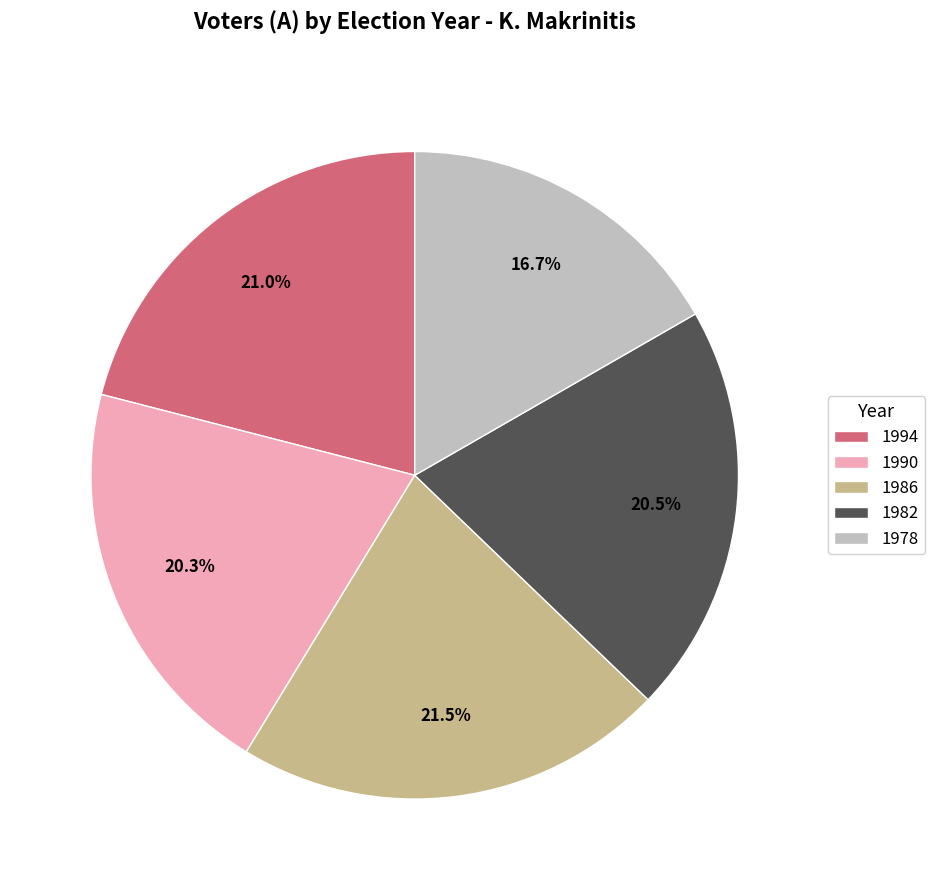

Count the number of slices in the pie.

5